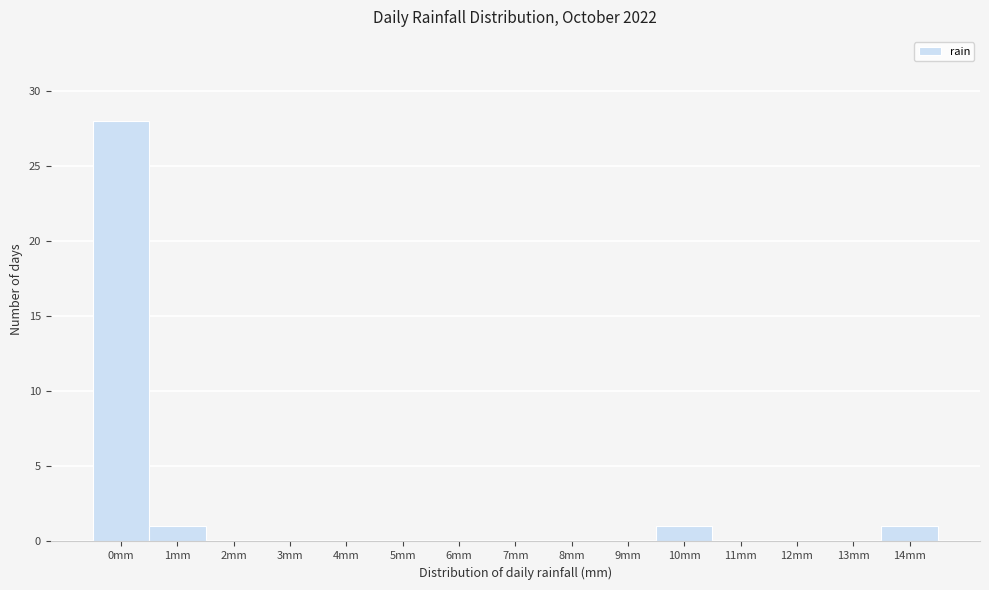

Reading left to right, list all the values displayed in this chart.

0mm=28	1mm=1	2mm=0	3mm=0	4mm=0	5mm=0	6mm=0	7mm=0	8mm=0	9mm=0	10mm=1	11mm=0	12mm=0	13mm=0	14mm=1